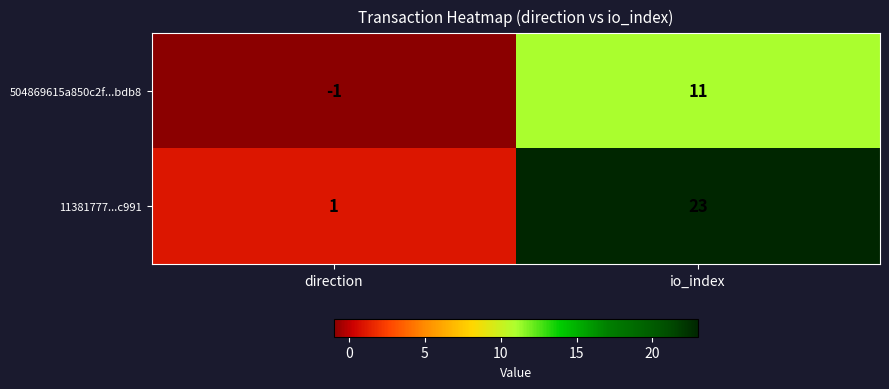

What is the minimum value shown in the chart?

-1